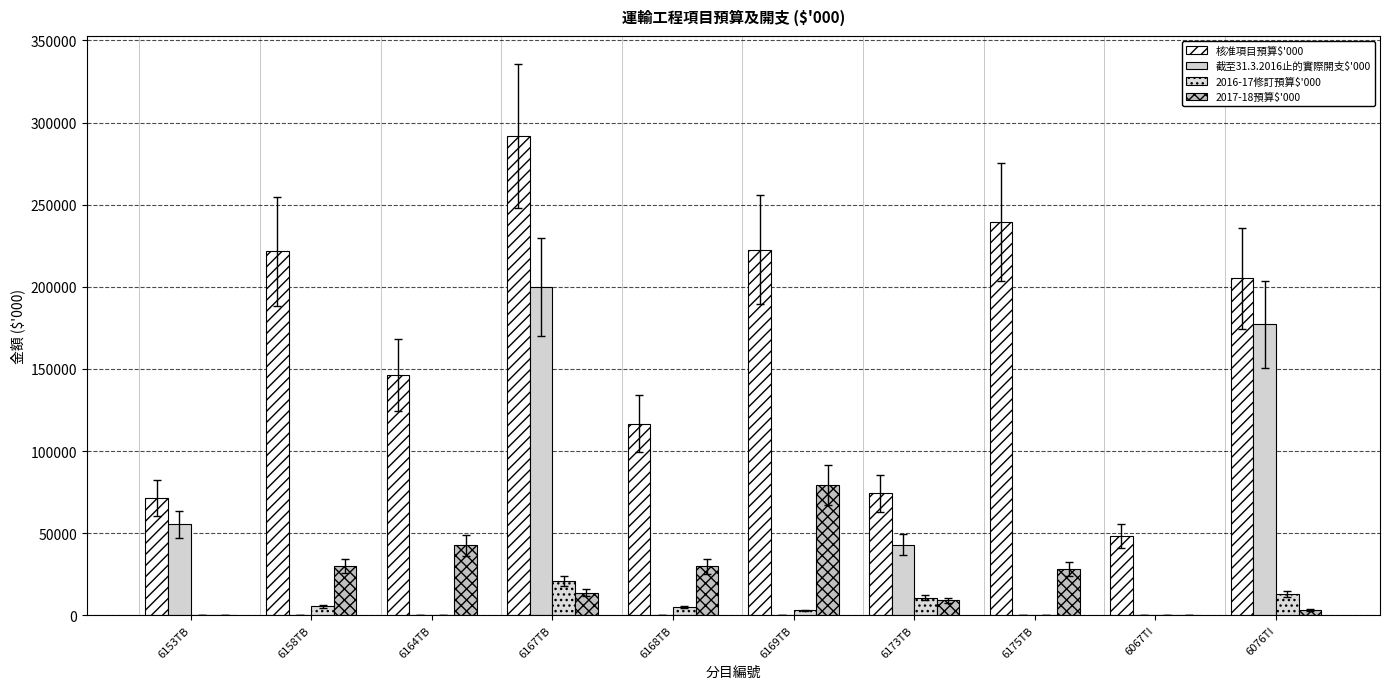

True or false: 核准項目預算$'000 has a value of 293717 at 6158TB.

False